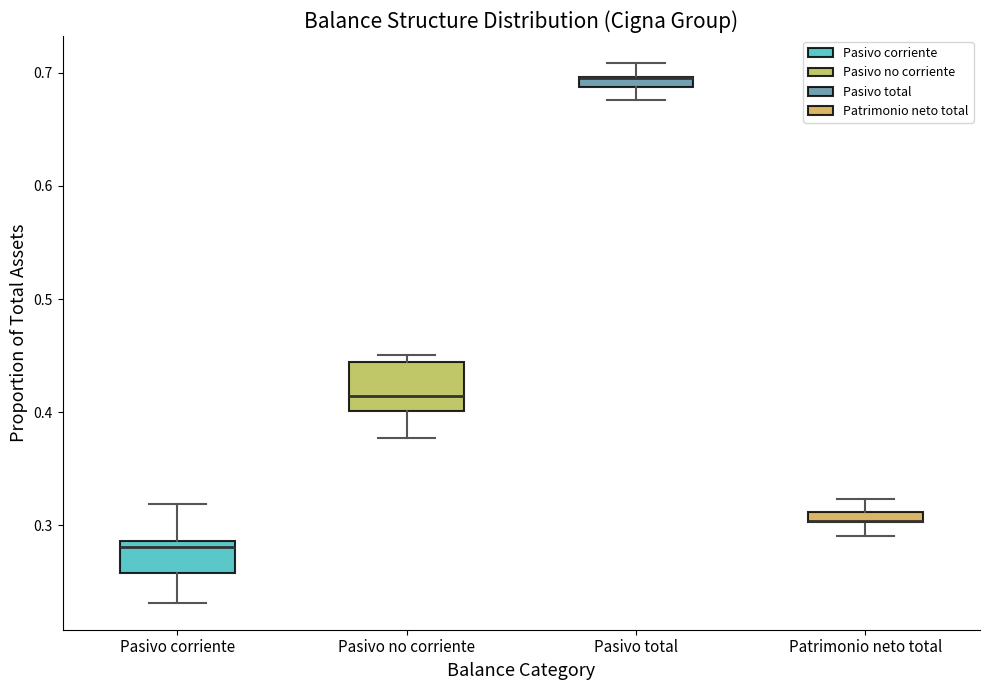

Which box is the tallest, from its lower edge to its upper edge?

Pasivo no corriente